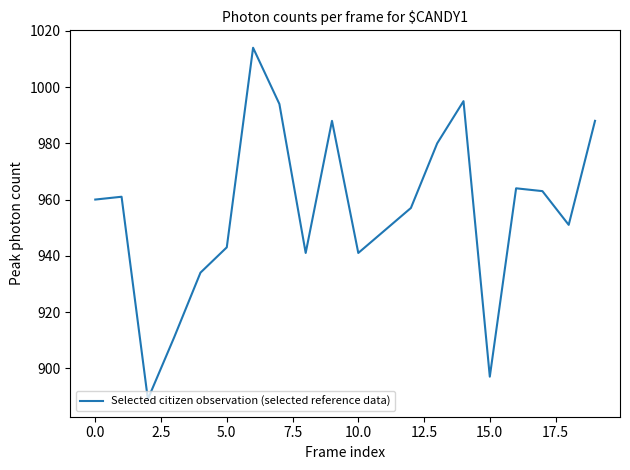

What is the difference between the maximum and minimum values?

125